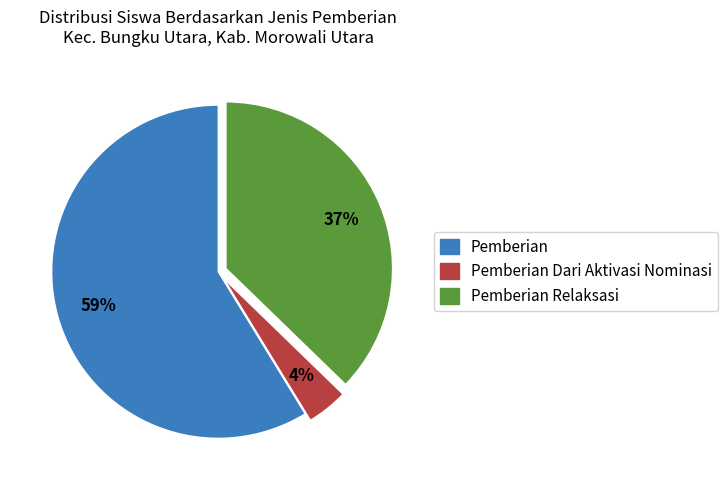

Is there any slice that represents more than half of the pie?

Yes